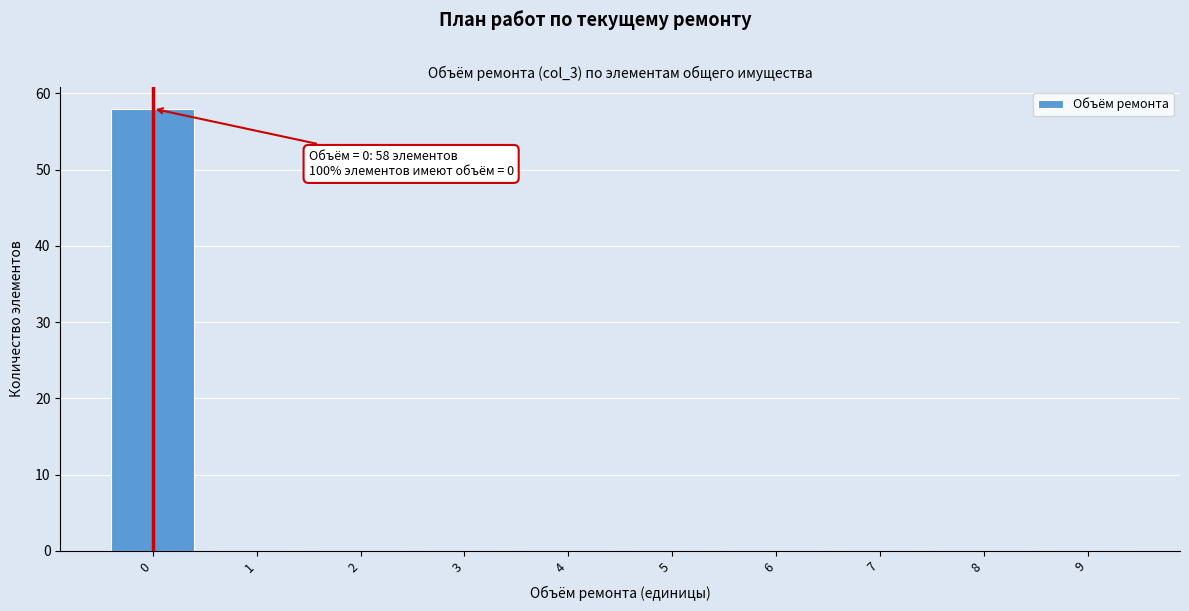

Reading left to right, what are all the values shown in this chart?

0=58	1=0	2=0	3=0	4=0	5=0	6=0	7=0	8=0	9=0